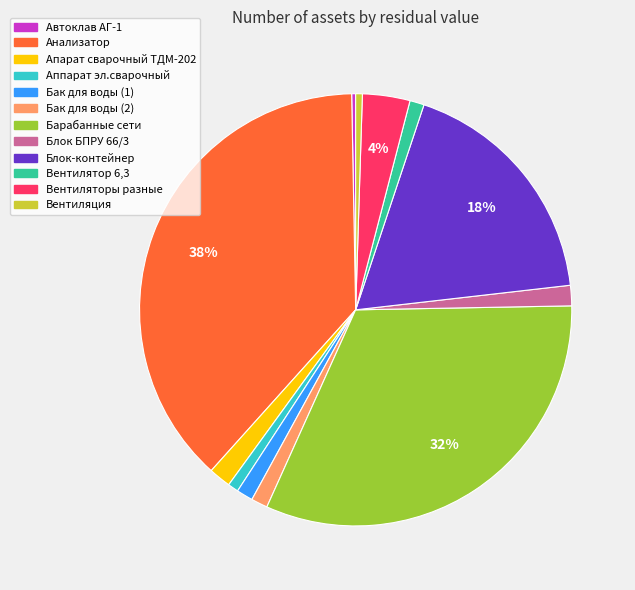

Between Апарат сварочный ТДМ-202 and Вентиляторы разные, which is larger?

Вентиляторы разные